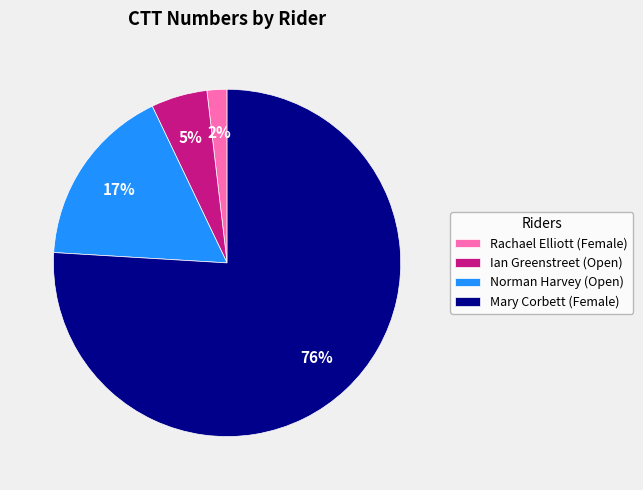

Which category has the biggest portion of the pie?

Mary Corbett (Female)